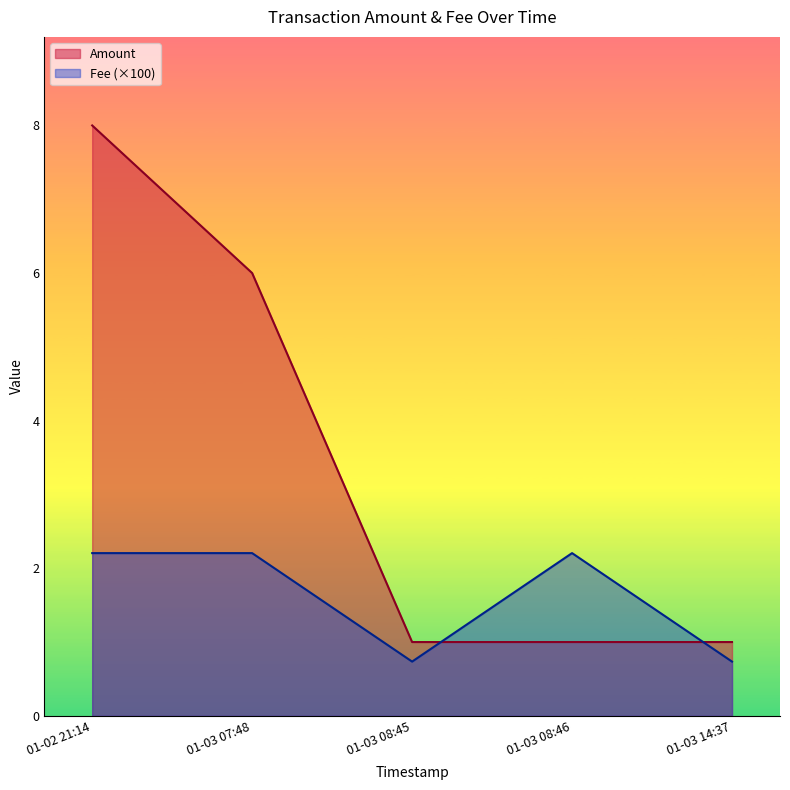

At which label is Fee closest to 0?

2020-01-03 14:37:07